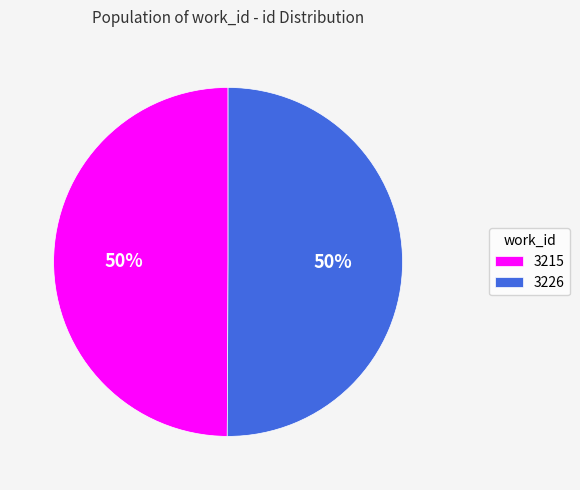

The 3215 slice represents 50% of the pie. True or false?

True